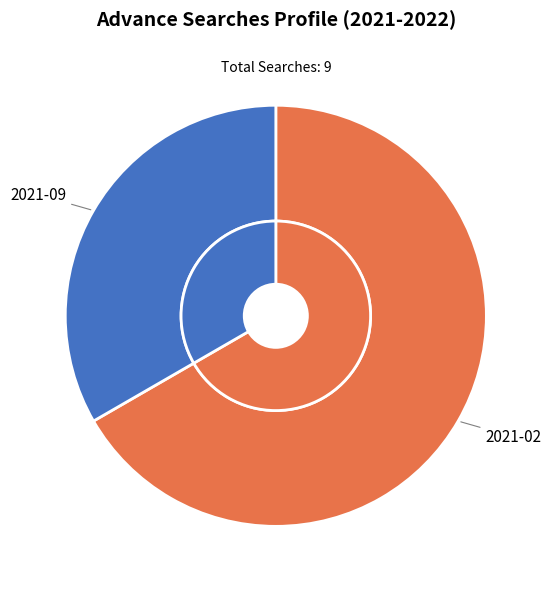

True or false: 2021-02 accounts for 67% of the total.

True